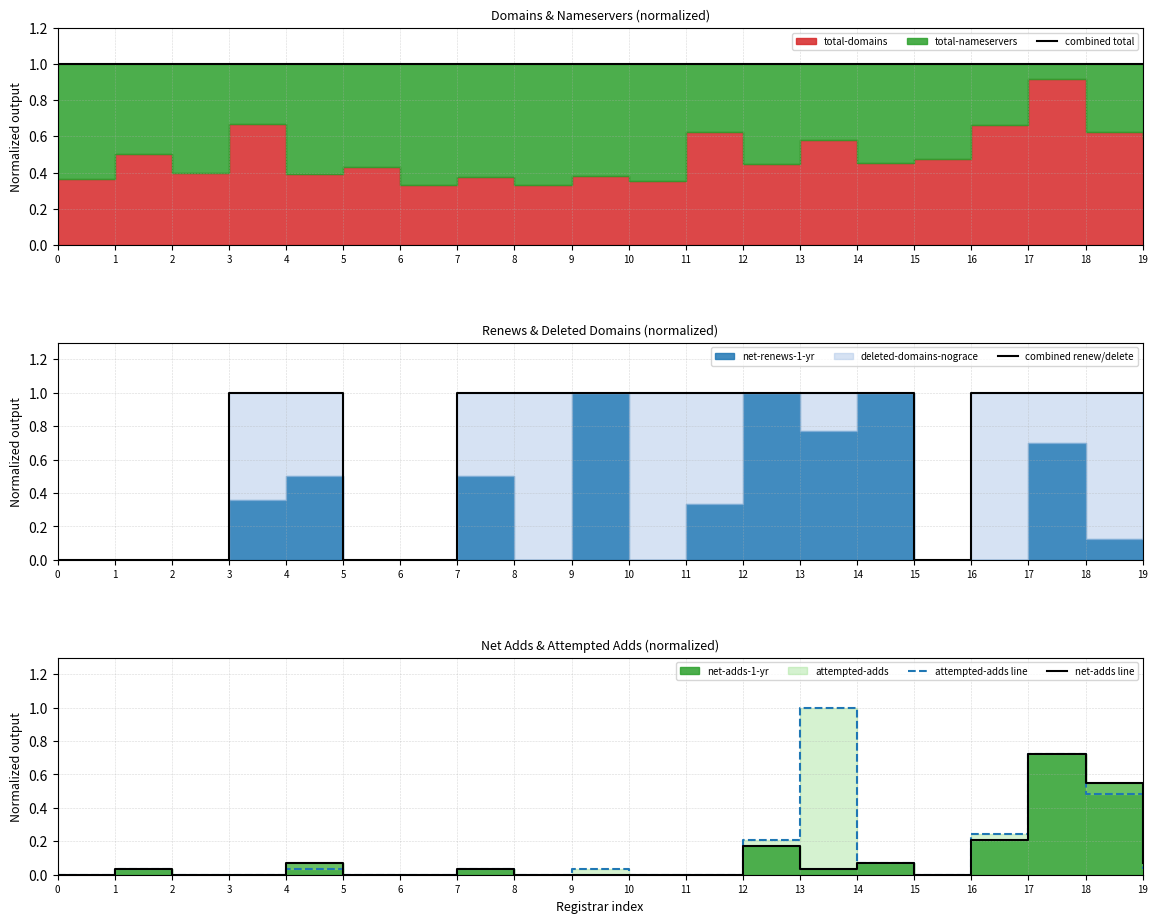

After their last crossing, which series has the higher values: combined renew/delete or attempted-adds line?

combined renew/delete